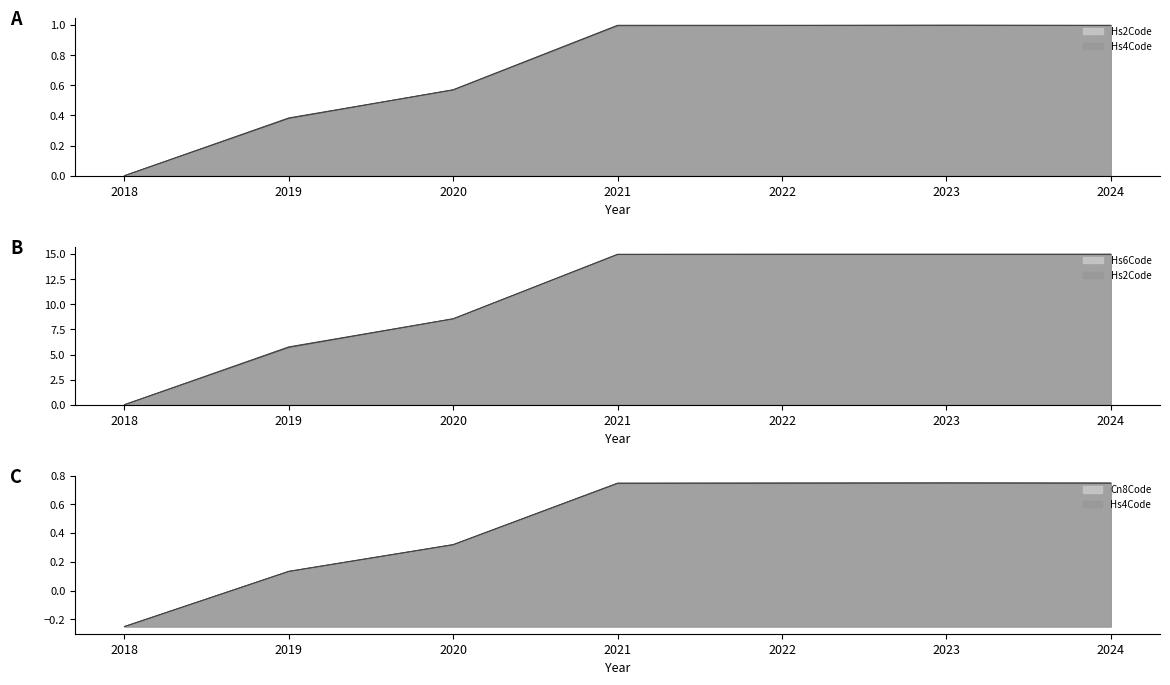

True or false: Hs2Code has a value of 1.0 at 2022.

True